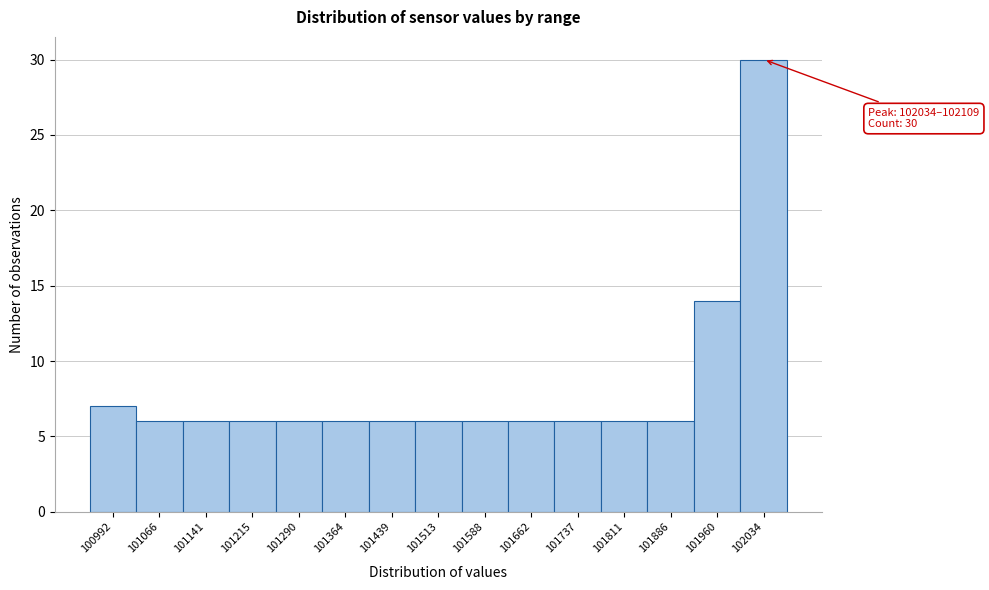

Reading right to left, transcribe all the data shown in this chart.

30	14	6	6	6	6	6	6	6	6	6	6	6	6	7